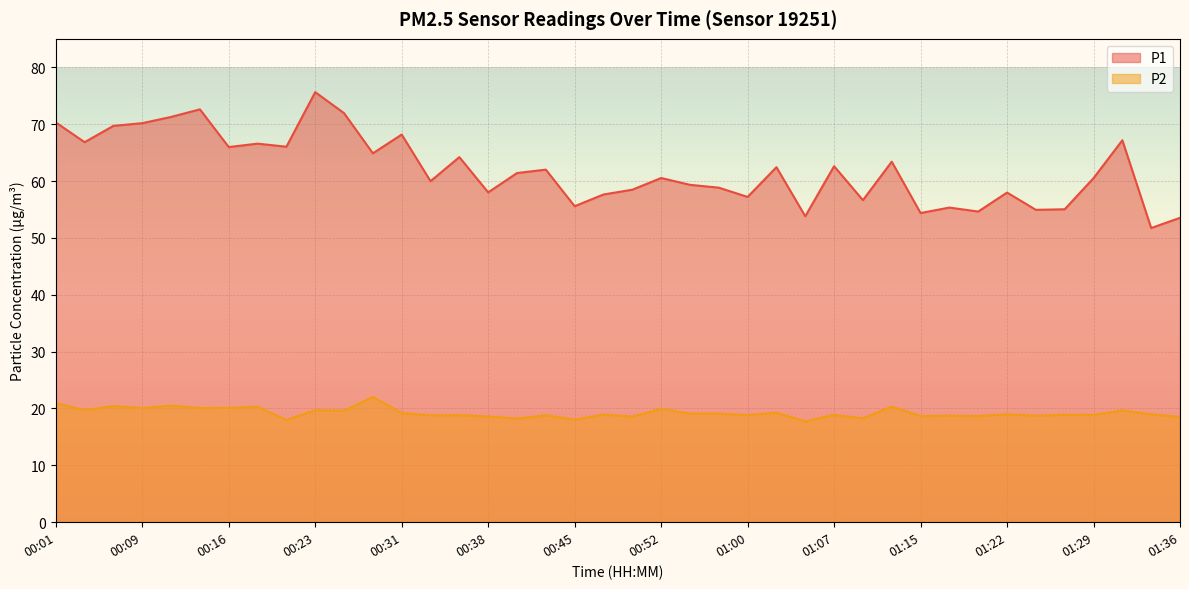

What is the difference between the maximum and minimum values in the P1 series?

23.9